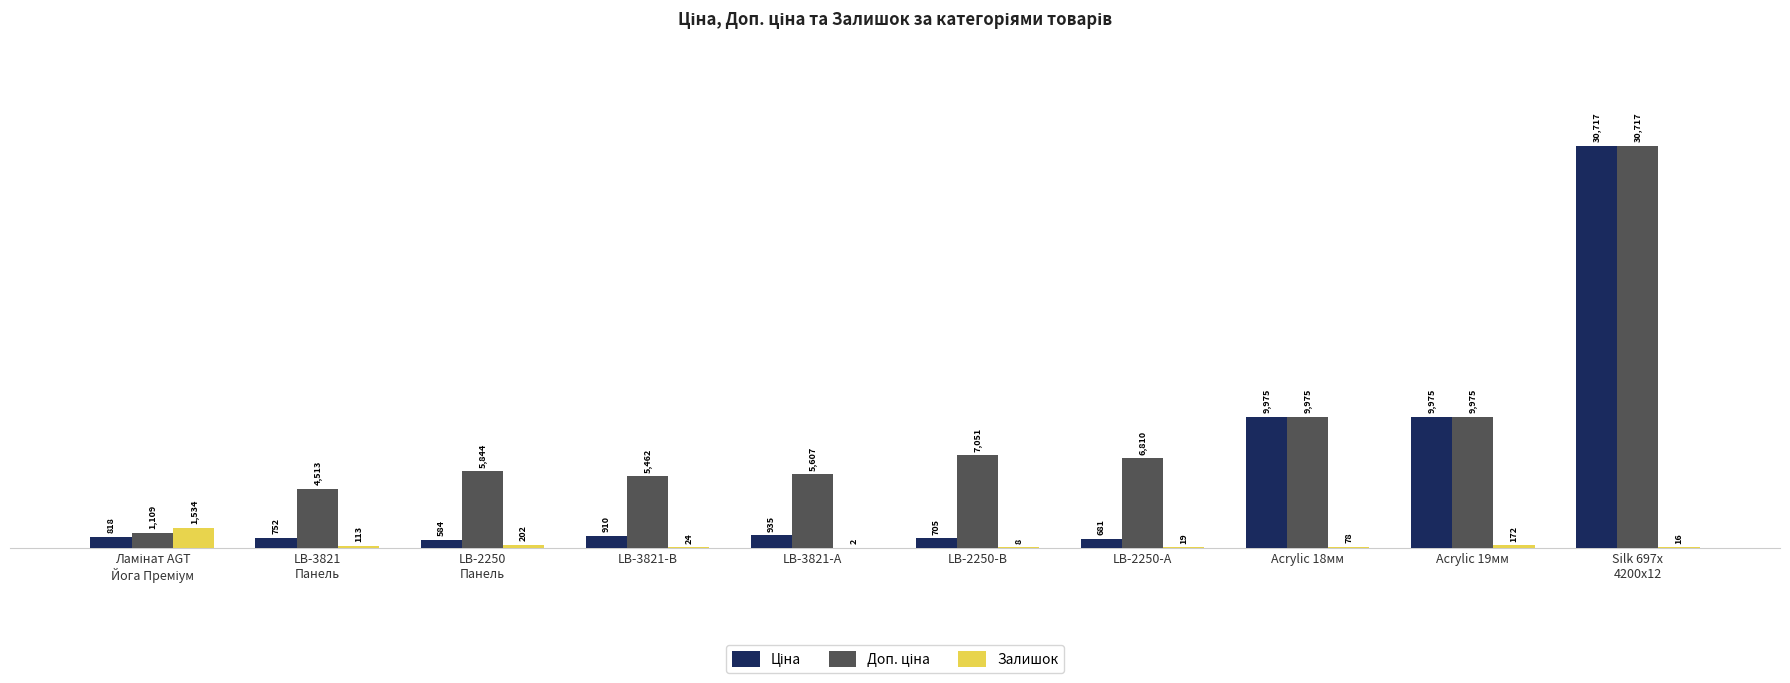

What is the sum of all Залишок values?

2168.0